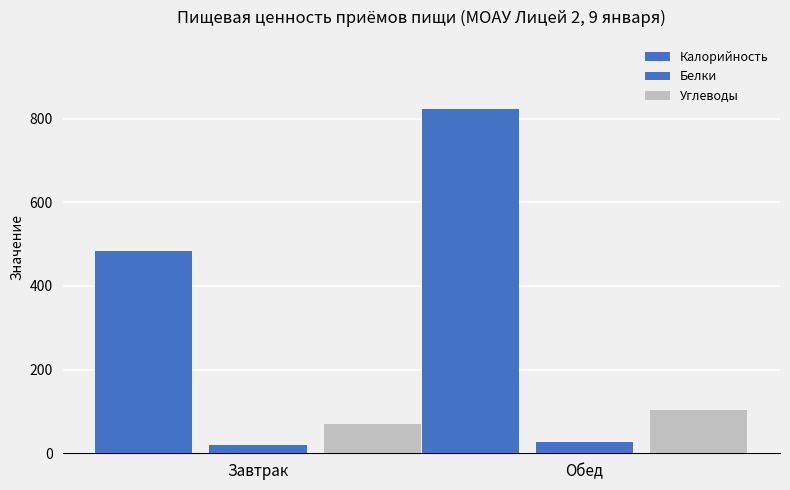

How many bars are there in each group?

3